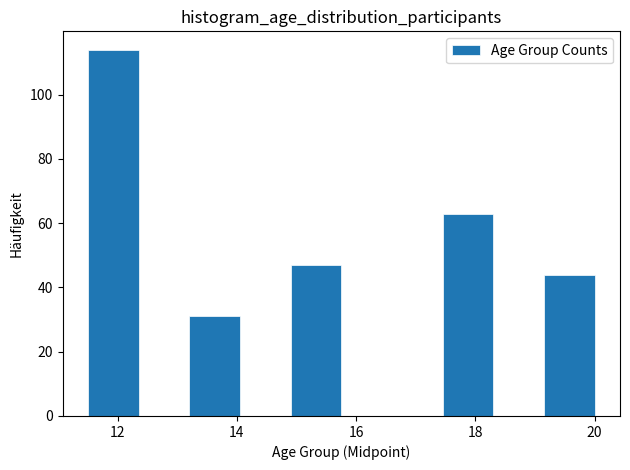

Reading left to right, transcribe this chart: for each bar, give the range it covers on the x-axis and its height. Neither the bar edges nor the heights are printed on the chart, so give them approximately, as read against the axes.

11.50 to 12.35: 114
12.35 to 13.20: 0
13.20 to 14.05: 32
14.05 to 14.90: 0
14.90 to 15.75: 48
15.75 to 16.60: 0
16.60 to 17.45: 0
17.45 to 18.30: 64
18.30 to 19.15: 0
19.15 to 20.00: 44